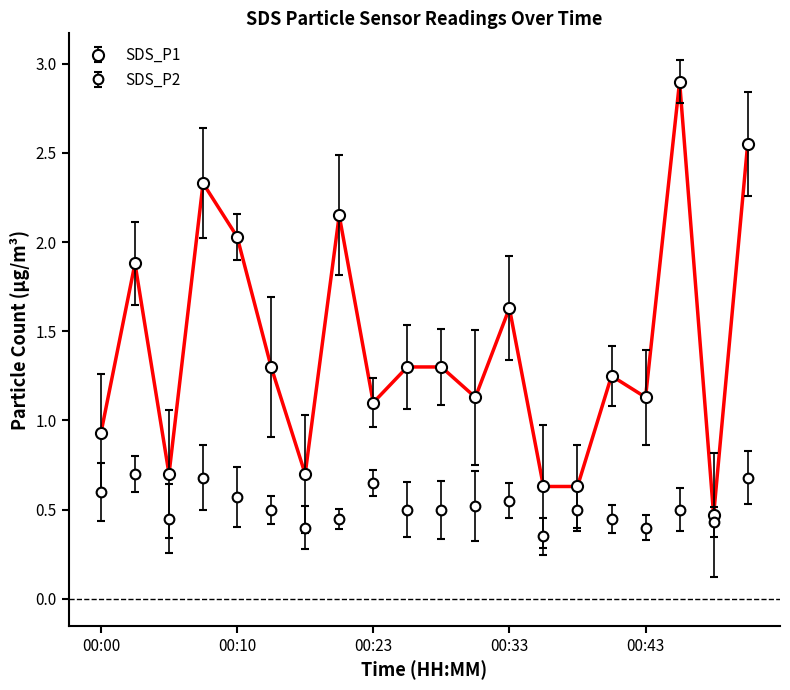

Rank the series by their average value, from highest to lowest.

SDS_P1, SDS_P2